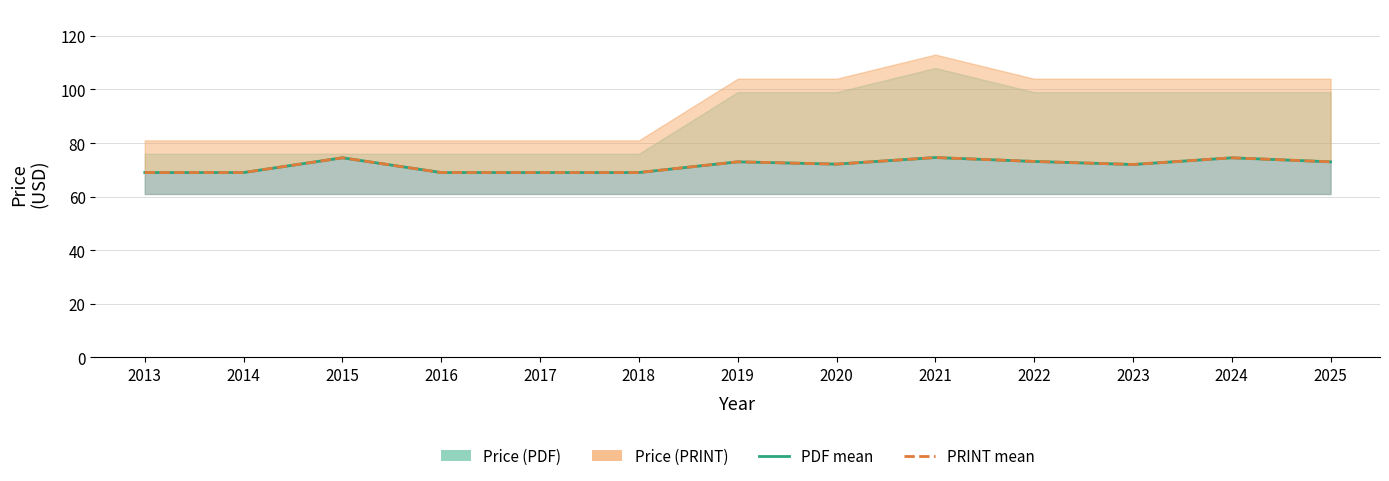

Read the Price (PDF) mean value at 2013.

69.0